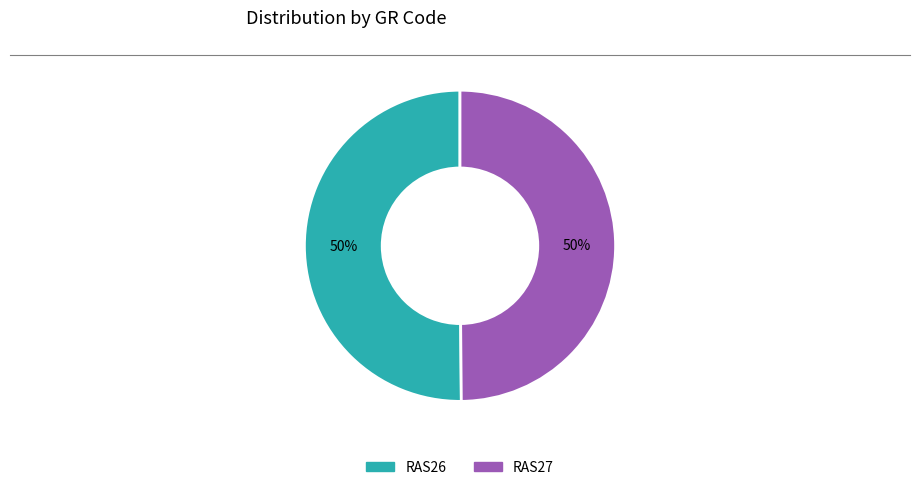

Is it true that RAS26 is 38% of the pie?

False